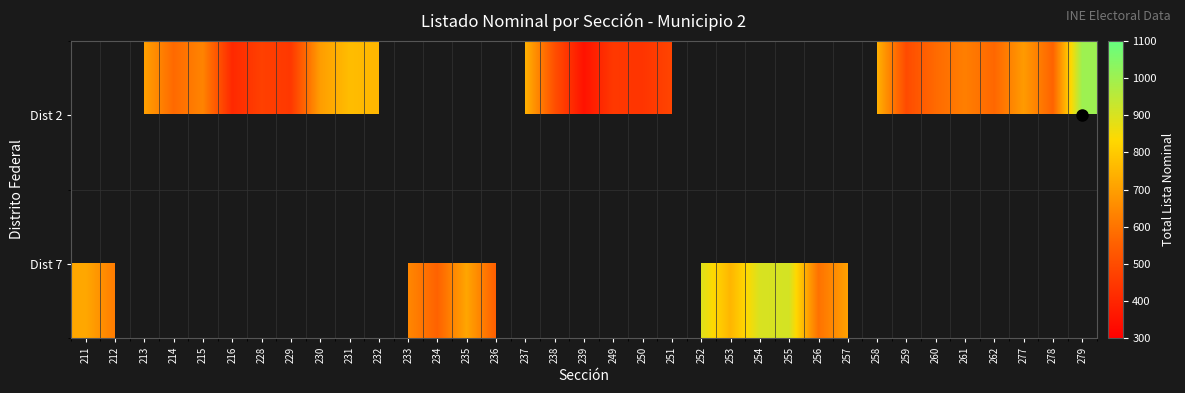

What is the maximum value for Dist 7?

908.0